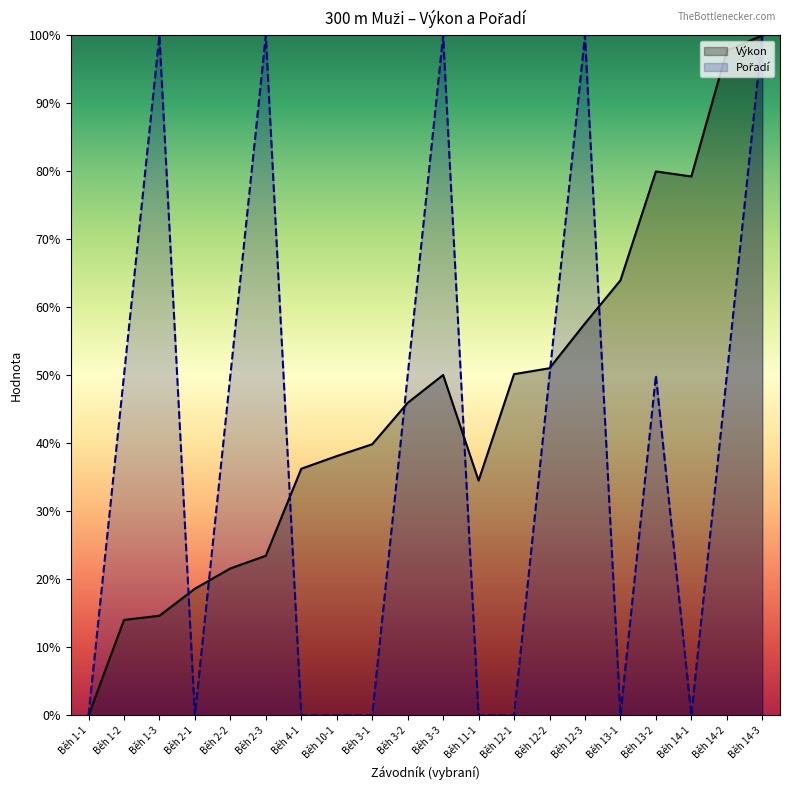

True or false: Pořadí and Výkon cross at least once.

True